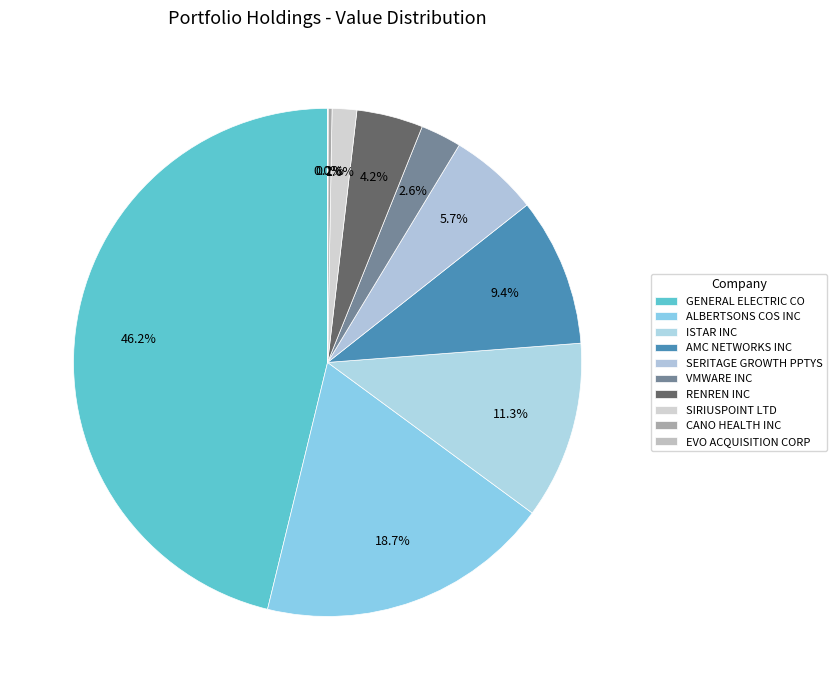

How many segments does this pie chart have?

10